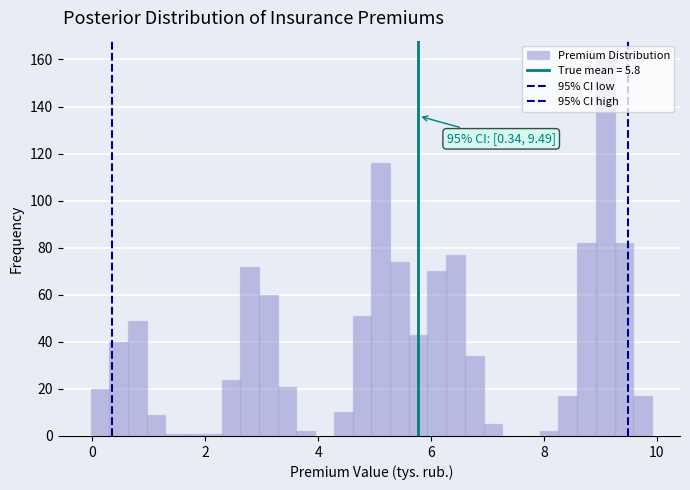

Read against the x-axis, roughly where is the centre of the tallest bar?

9.0